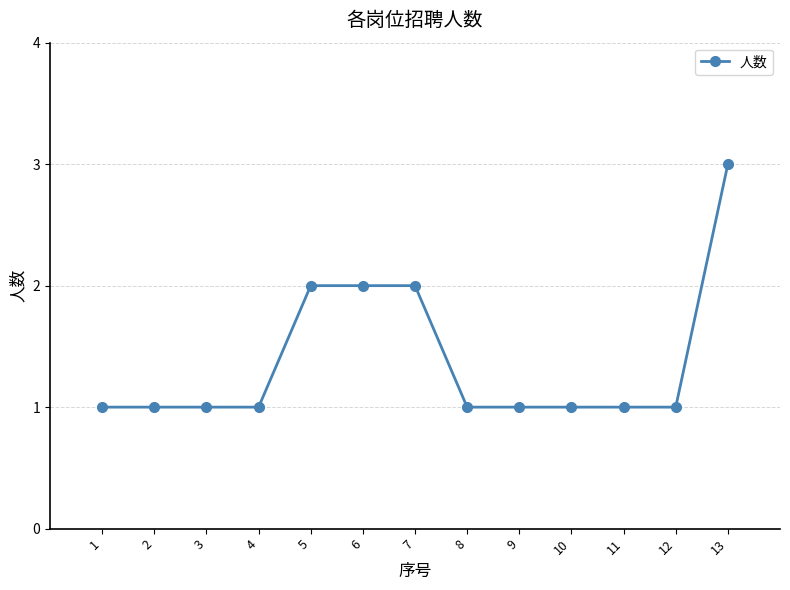

Reading left to right, list all the values displayed in this chart.

1	1	1	1	2	2	2	1	1	1	1	1	3